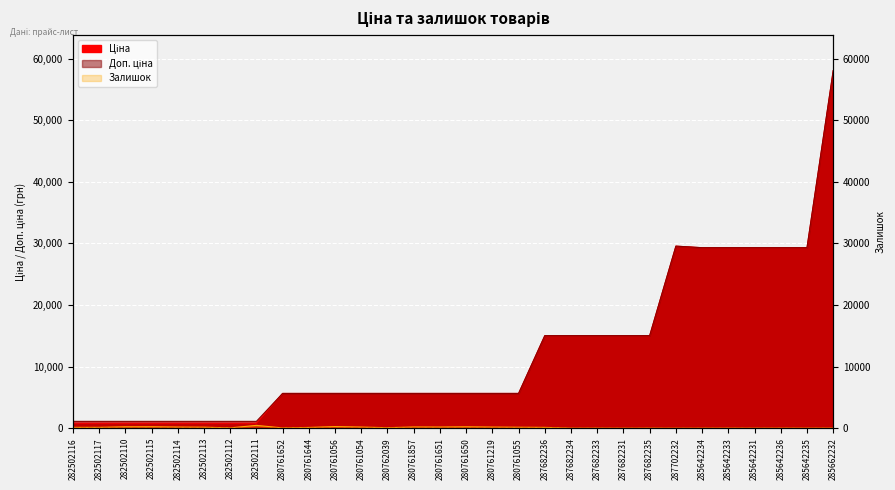

Which series changed the most between 280761644 and 280761219?

Залишок